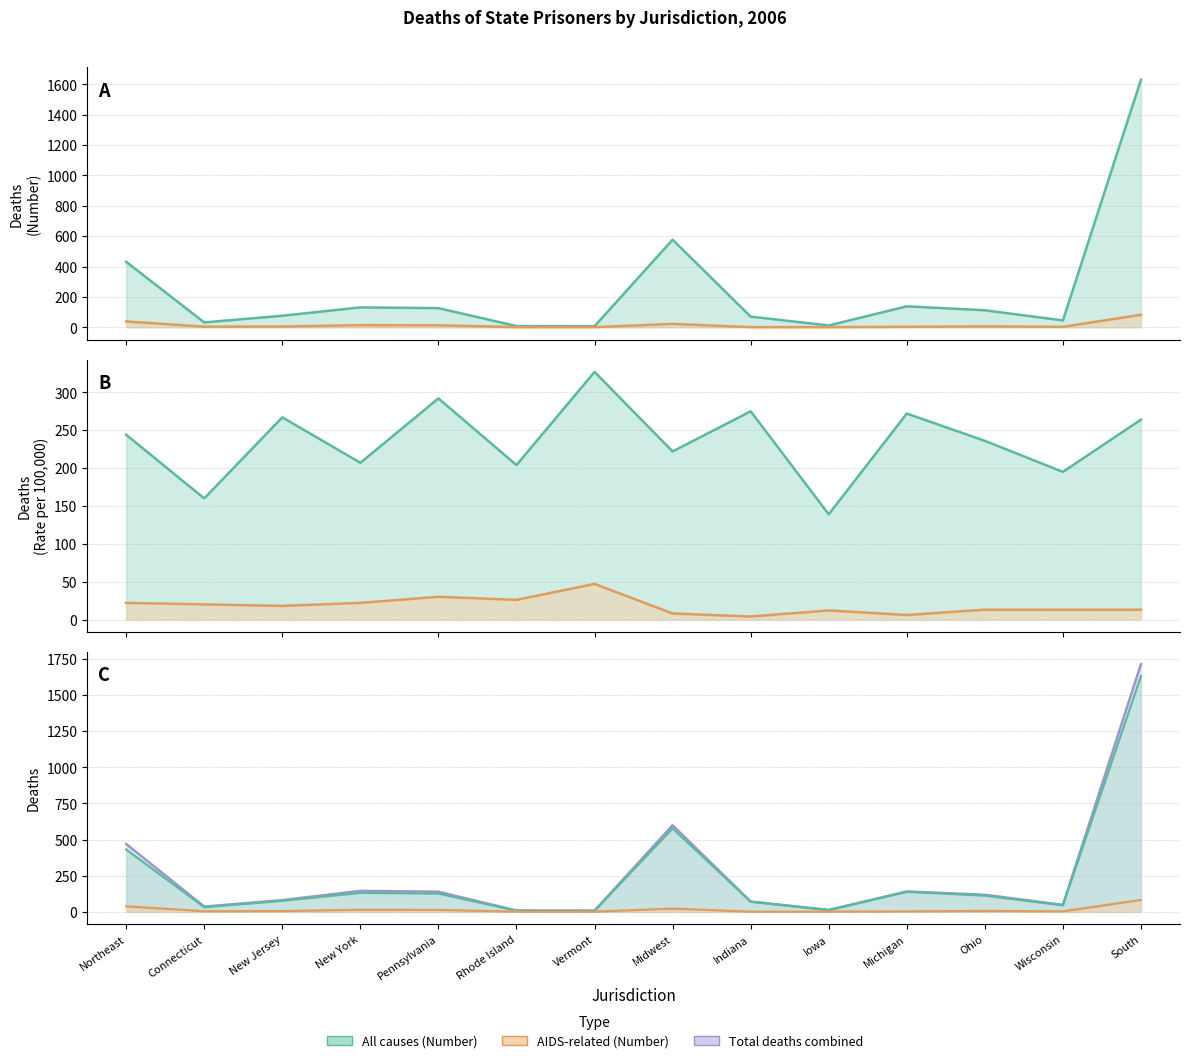

Which category has the highest value in the All causes (Number) series?

South